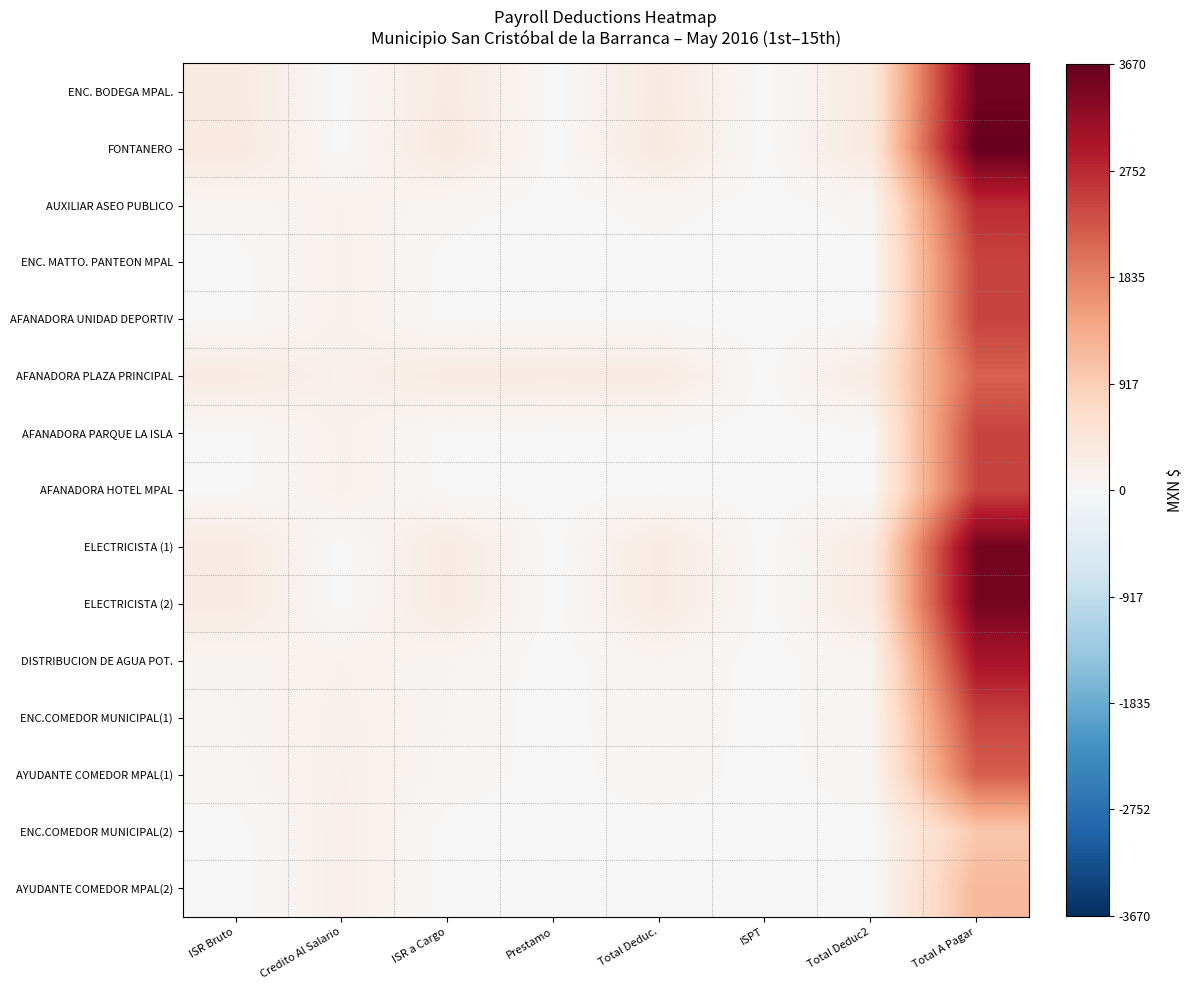

Reading right to left, what are all the values shown in this chart?

ENC. BODEGA MPAL.: Total A Pagar=3540.7	Total Deduc2=328.1	ISPT=0.0	Total Deduc.=328.1	Prestamo=0.0	ISR a Cargo=328.1	Credito Al Salario=0.0	ISR Bruto=328.1
FONTANERO: Total A Pagar=3670.0	Total Deduc2=352.7	ISPT=0.0	Total Deduc.=352.7	Prestamo=0.0	ISR a Cargo=352.7	Credito Al Salario=0.0	ISR Bruto=352.7
AUXILIAR ASEO PUBLICO: Total A Pagar=2737.1	Total Deduc2=54.3	ISPT=0.0	Total Deduc.=54.3	Prestamo=0.0	ISR a Cargo=54.3	Credito Al Salario=145.3	ISR Bruto=54.3
ENC. MATTO. PANTEON MPAL: Total A Pagar=2475.0	Total Deduc2=5.4	ISPT=0.0	Total Deduc.=5.4	Prestamo=0.0	ISR a Cargo=5.4	Credito Al Salario=160.3	ISR Bruto=5.4
AFANADORA UNIDAD DEPORTIV: Total A Pagar=2475.0	Total Deduc2=5.4	ISPT=0.0	Total Deduc.=5.4	Prestamo=0.0	ISR a Cargo=5.4	Credito Al Salario=160.3	ISR Bruto=5.4
AFANADORA PLAZA PRINCIPAL: Total A Pagar=2175.0	Total Deduc2=305.4	ISPT=0.0	Total Deduc.=305.4	Prestamo=300.0	ISR a Cargo=305.4	Credito Al Salario=160.3	ISR Bruto=305.4
AFANADORA PARQUE LA ISLA: Total A Pagar=2475.0	Total Deduc2=5.4	ISPT=0.0	Total Deduc.=5.4	Prestamo=0.0	ISR a Cargo=5.4	Credito Al Salario=160.3	ISR Bruto=5.4
AFANADORA HOTEL MPAL: Total A Pagar=2475.0	Total Deduc2=5.4	ISPT=0.0	Total Deduc.=5.4	Prestamo=0.0	ISR a Cargo=5.4	Credito Al Salario=160.3	ISR Bruto=5.4
ELECTRICISTA (1): Total A Pagar=3502.8	Total Deduc2=310.8	ISPT=0.0	Total Deduc.=310.8	Prestamo=0.0	ISR a Cargo=310.8	Credito Al Salario=0.0	ISR Bruto=310.8
ELECTRICISTA (2): Total A Pagar=3502.8	Total Deduc2=310.8	ISPT=0.0	Total Deduc.=310.8	Prestamo=0.0	ISR a Cargo=310.8	Credito Al Salario=0.0	ISR Bruto=310.8
DISTRIBUCION DE AGUA POT.: Total A Pagar=3015.1	Total Deduc2=88.2	ISPT=0.0	Total Deduc.=88.2	Prestamo=0.0	ISR a Cargo=88.2	Credito Al Salario=145.3	ISR Bruto=88.2
ENC.COMEDOR MUNICIPAL(1): Total A Pagar=2500.0	Total Deduc2=85.2	ISPT=0.0	Total Deduc.=85.2	Prestamo=0.0	ISR a Cargo=85.2	Credito Al Salario=160.3	ISR Bruto=85.2
AYUDANTE COMEDOR MPAL(1): Total A Pagar=2200.0	Total Deduc2=70.8	ISPT=0.0	Total Deduc.=70.8	Prestamo=0.0	ISR a Cargo=70.8	Credito Al Salario=174.8	ISR Bruto=70.8
ENC.COMEDOR MUNICIPAL(2): Total A Pagar=1000.0	Total Deduc2=0.0	ISPT=0.0	Total Deduc.=0.0	Prestamo=0.0	ISR a Cargo=0.0	Credito Al Salario=200.8	ISR Bruto=0.0
AYUDANTE COMEDOR MPAL(2): Total A Pagar=1200.0	Total Deduc2=0.0	ISPT=0.0	Total Deduc.=0.0	Prestamo=0.0	ISR a Cargo=0.0	Credito Al Salario=200.7	ISR Bruto=0.0